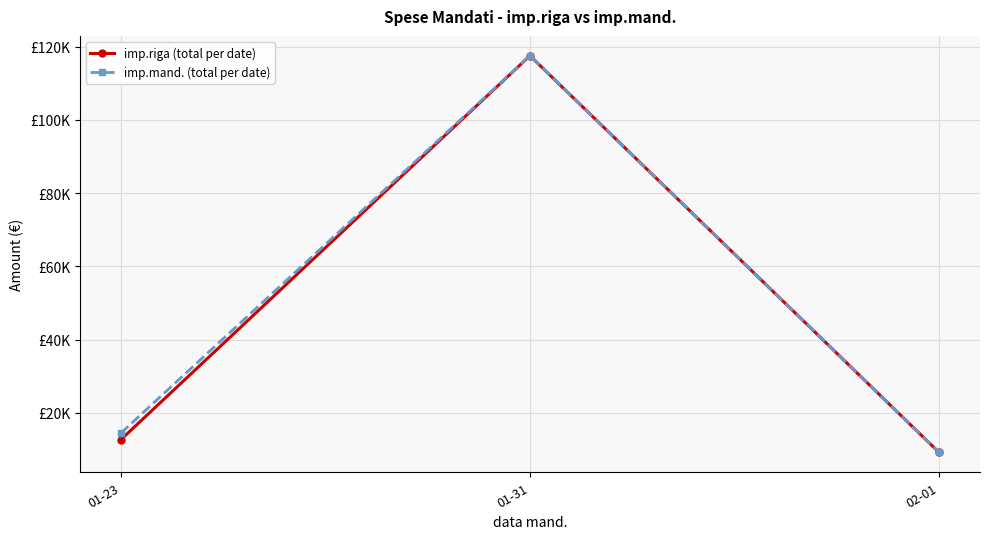

Which series has the largest total across all categories?

imp.mand. (total per date)